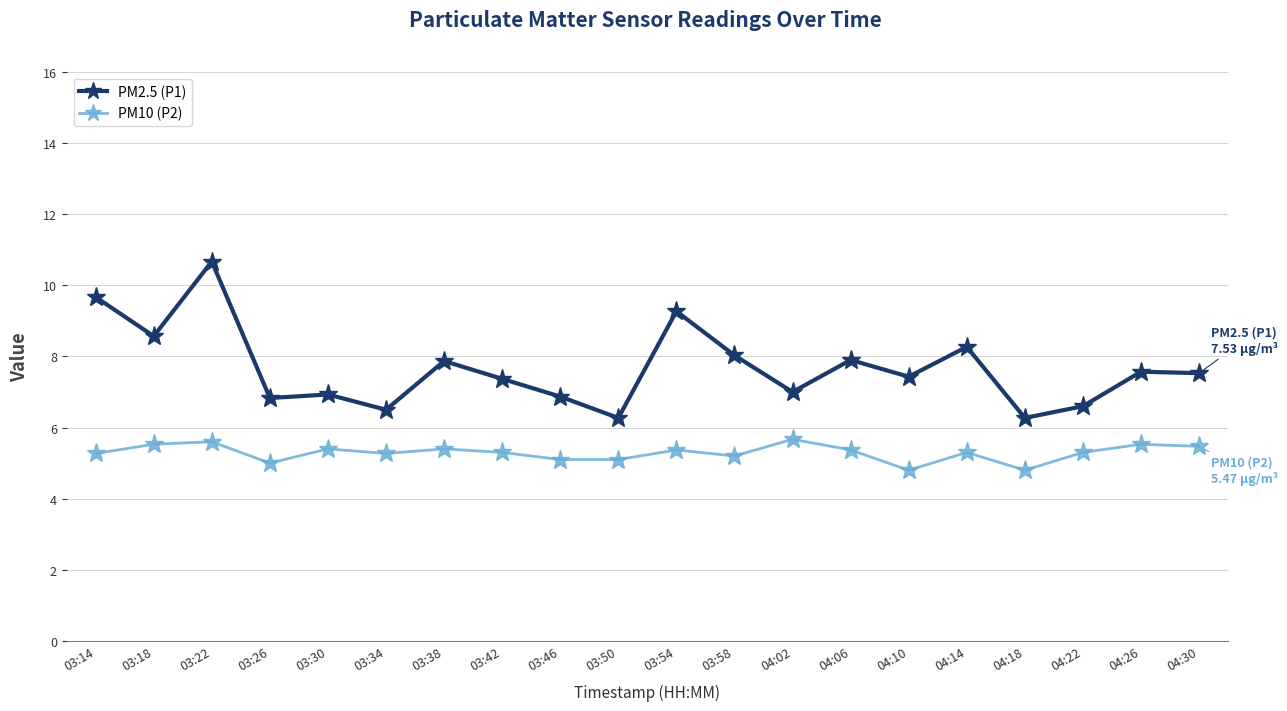

Where is the first local maximum for PM2.5 (P1)?

03:22